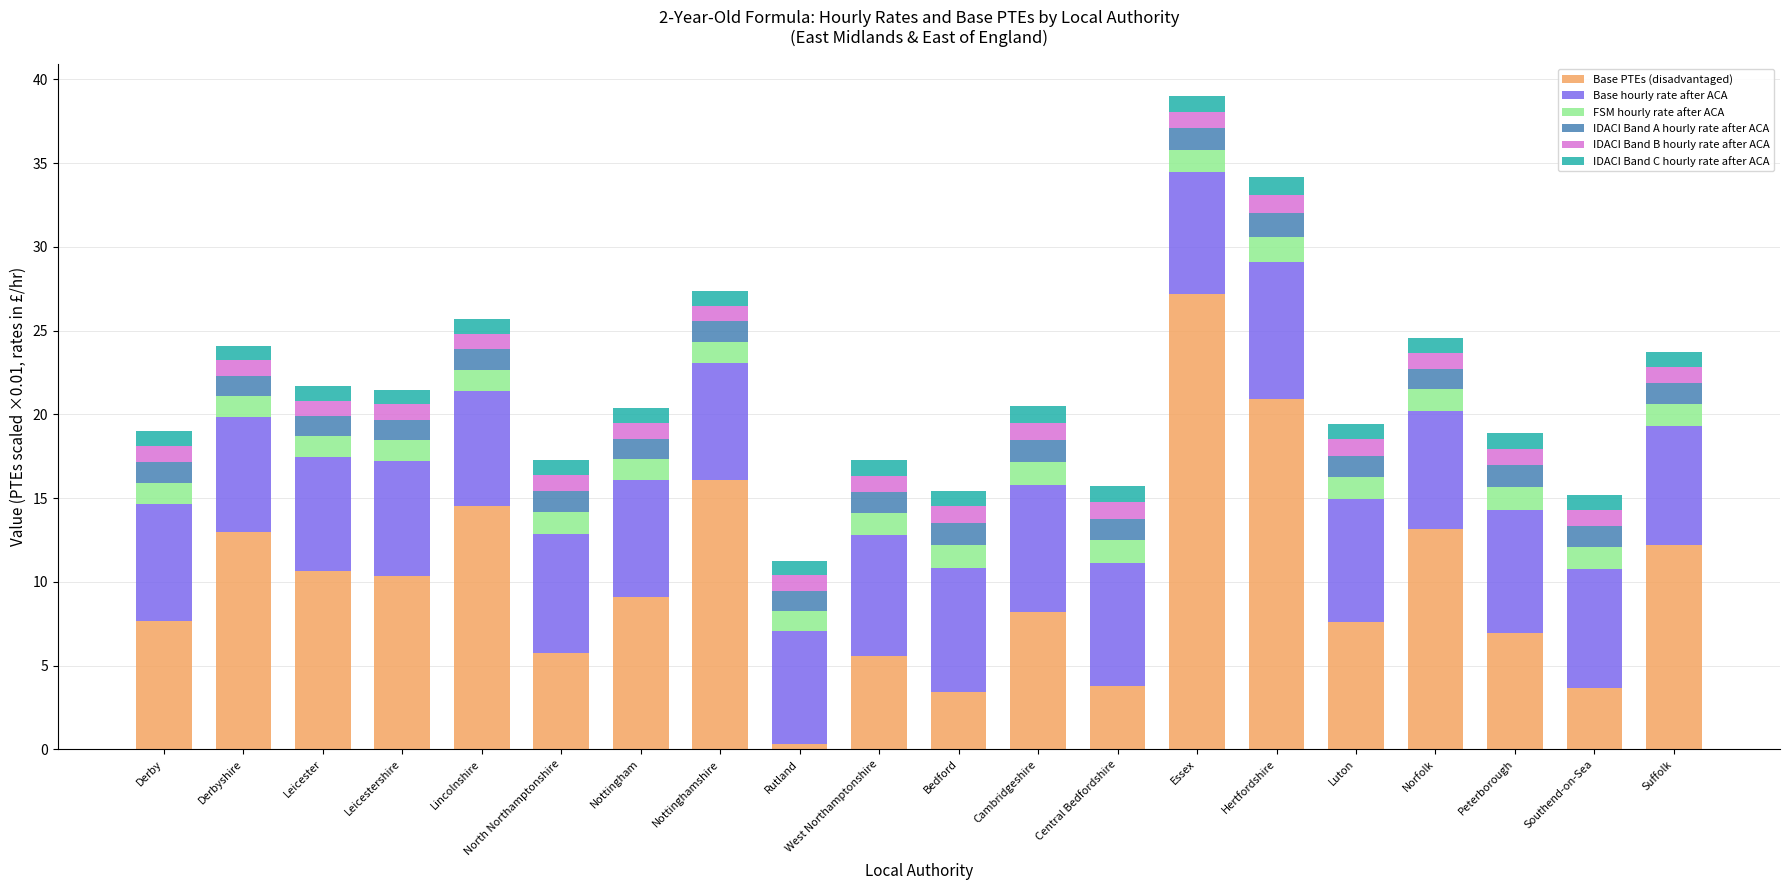

What is the total value across all series at Derbyshire?

24.1